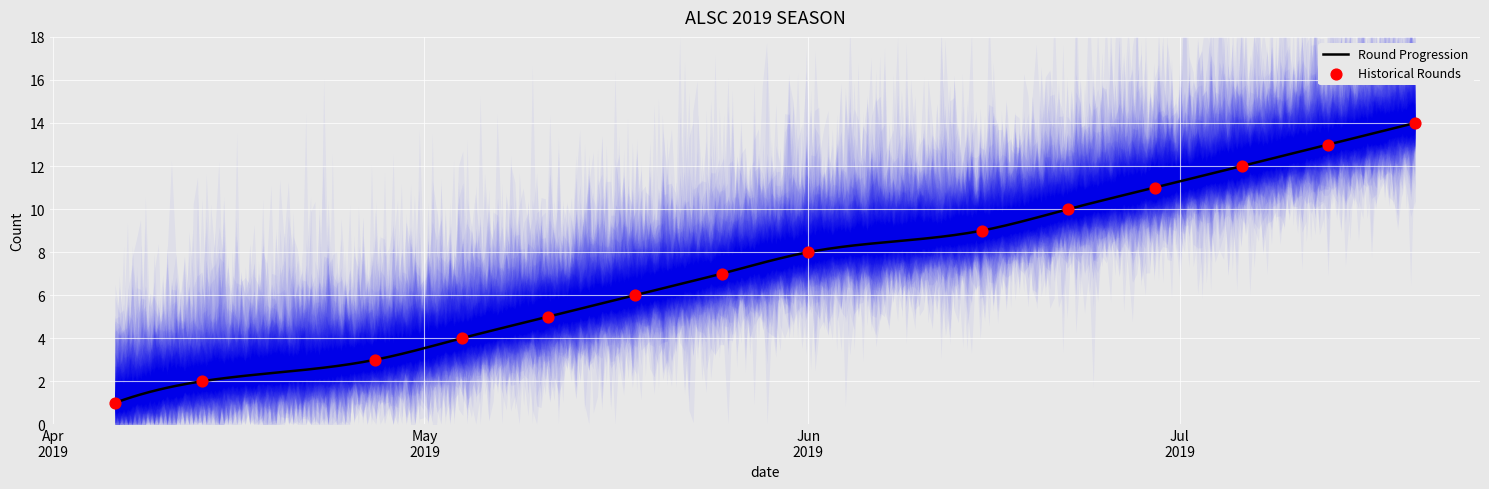

Between 2019-05-04 and 2019-04-06, which is larger?

2019-05-04